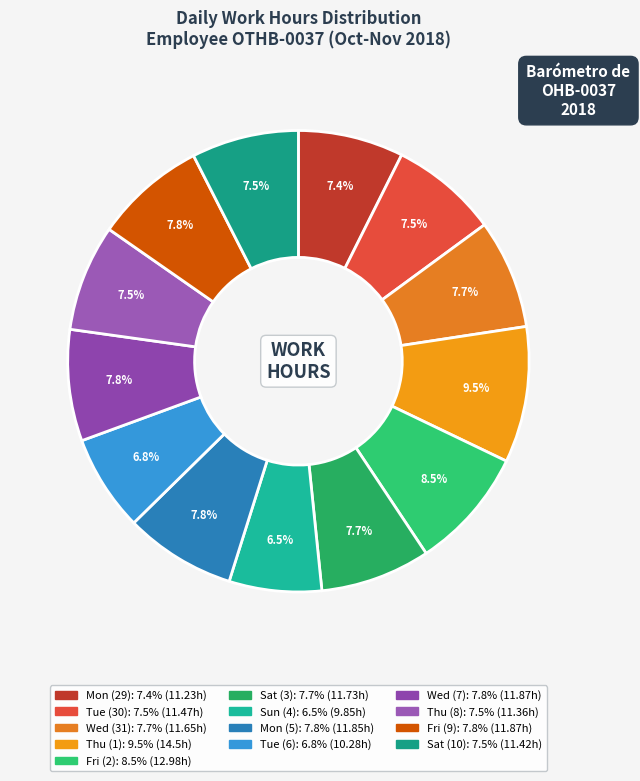

What percentage do Mon (29) and Tue (30) together represent?

14.9%